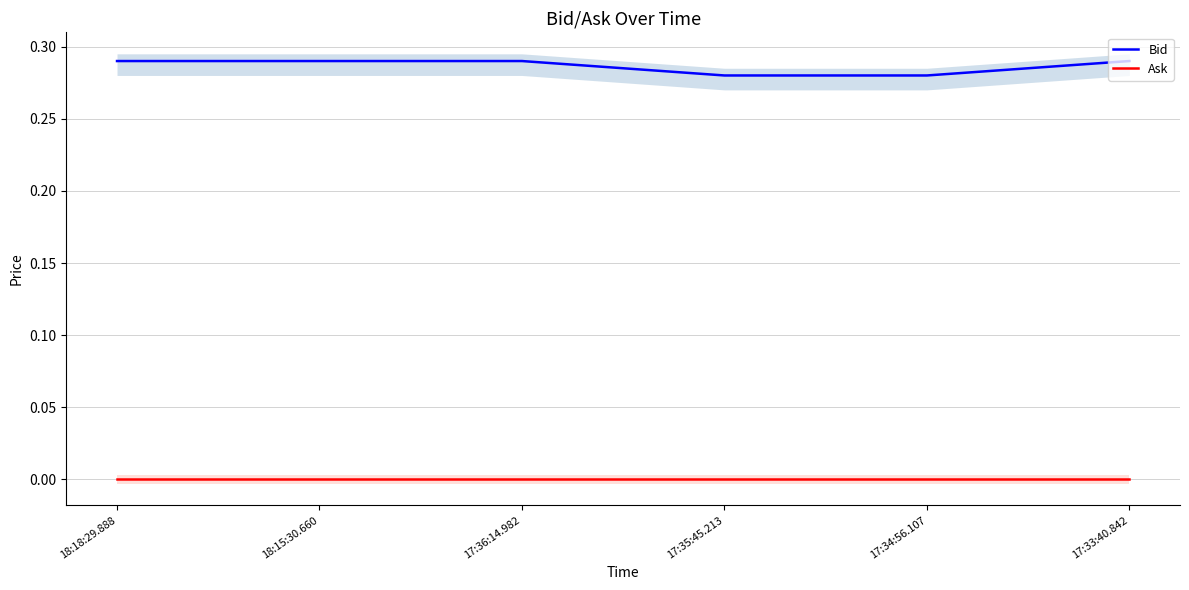

How many lines are shown in the chart?

2